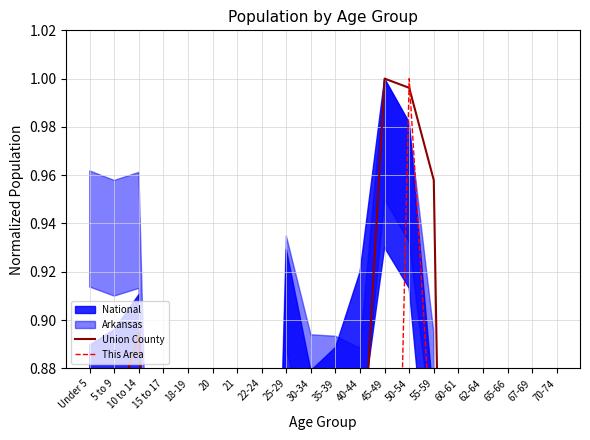

Does the chart have visible grid lines?

Yes